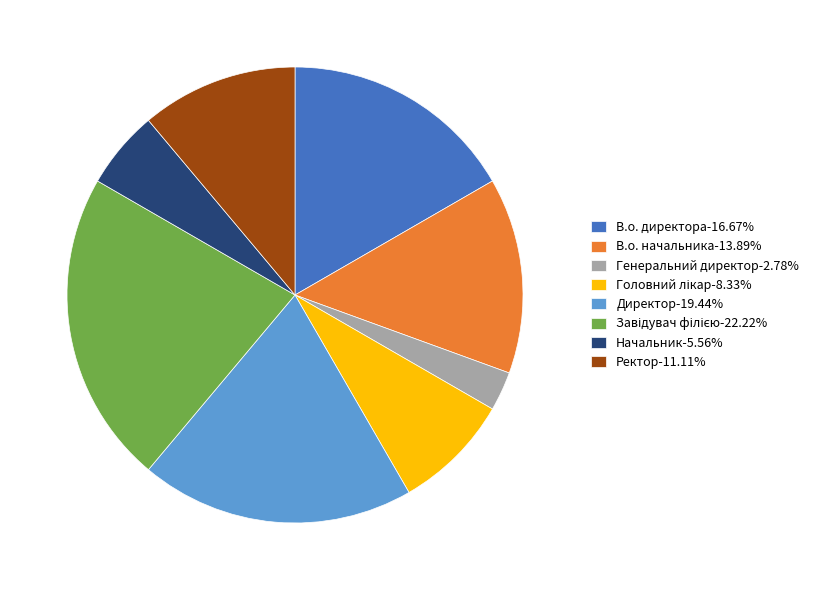

Does Директор-19.44% account for over 50% of the chart?

No